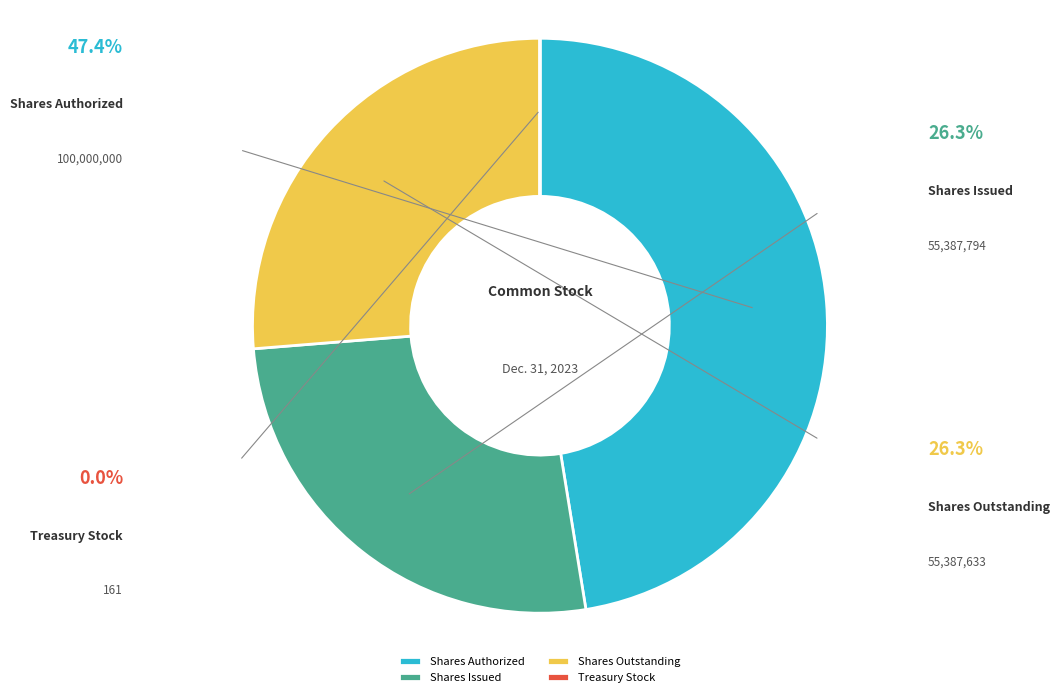

Count the number of slices in the pie.

4